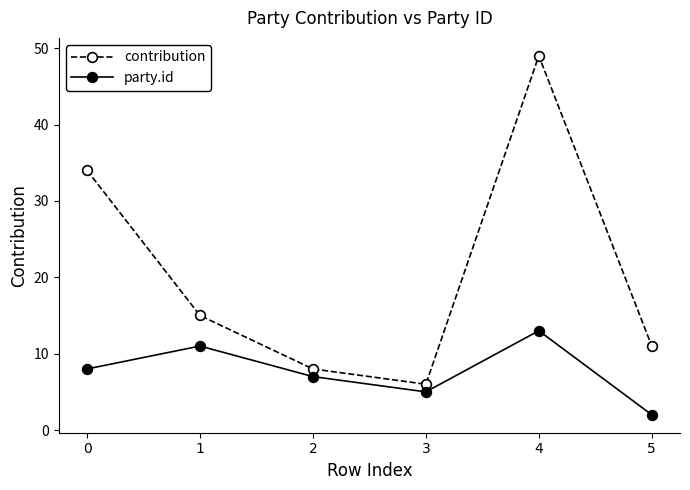

Reading left to right, list all the values displayed in this chart.

contribution: 0=34	1=15	2=8	3=6	4=49	5=11
party.id: 0=8	1=11	2=7	3=5	4=13	5=2